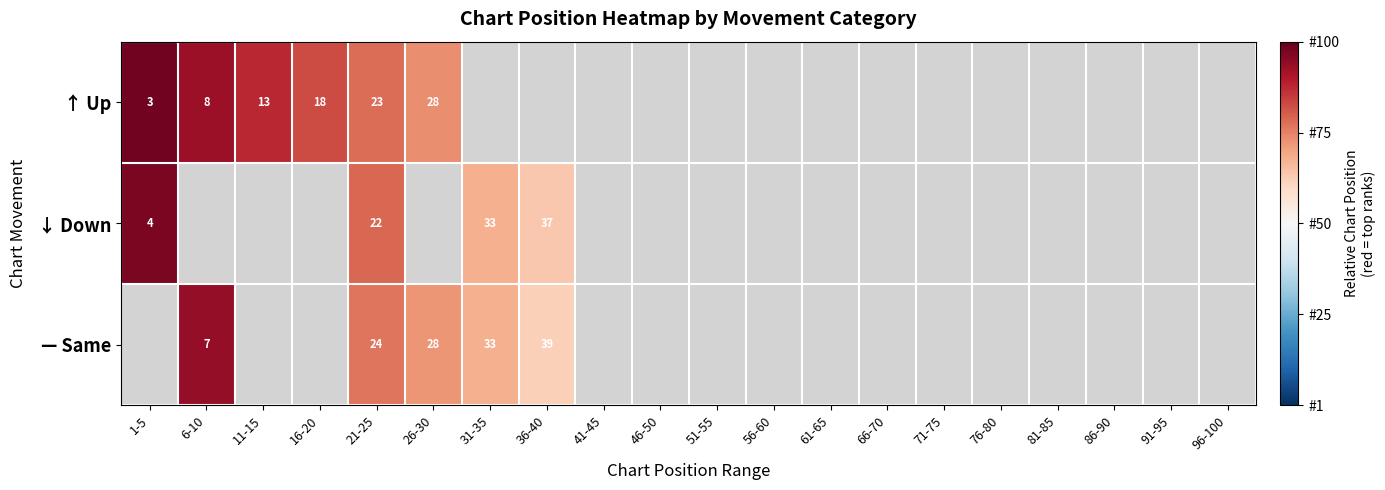

What is the maximum value shown in the chart?

1.0